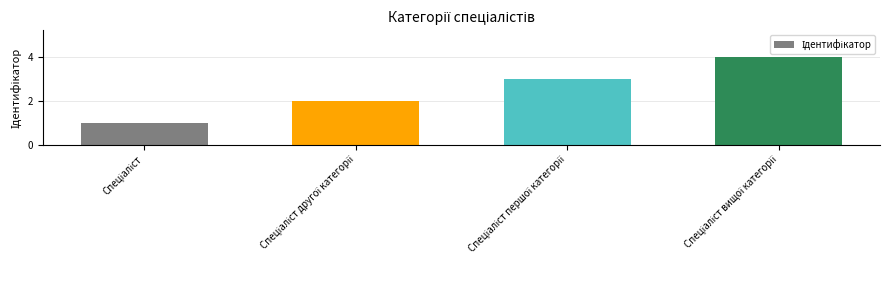

What is the sum of all values?

10